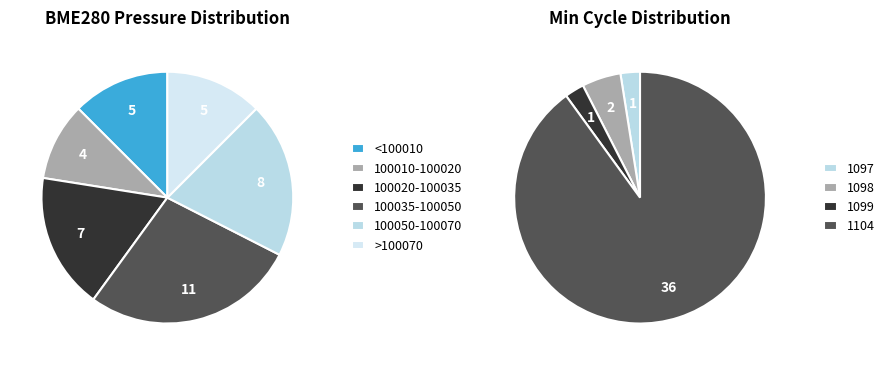

Combined, what portion of the pie is 9 and 8?

5.0%